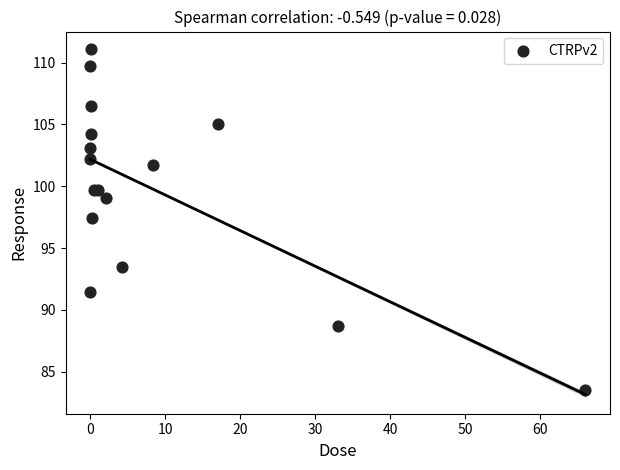

What Y value in the scatter plot is closest to 97?

97.5